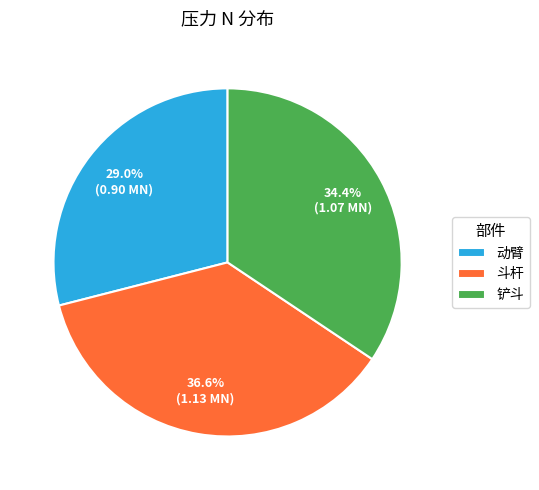

Count the number of slices in the pie.

3